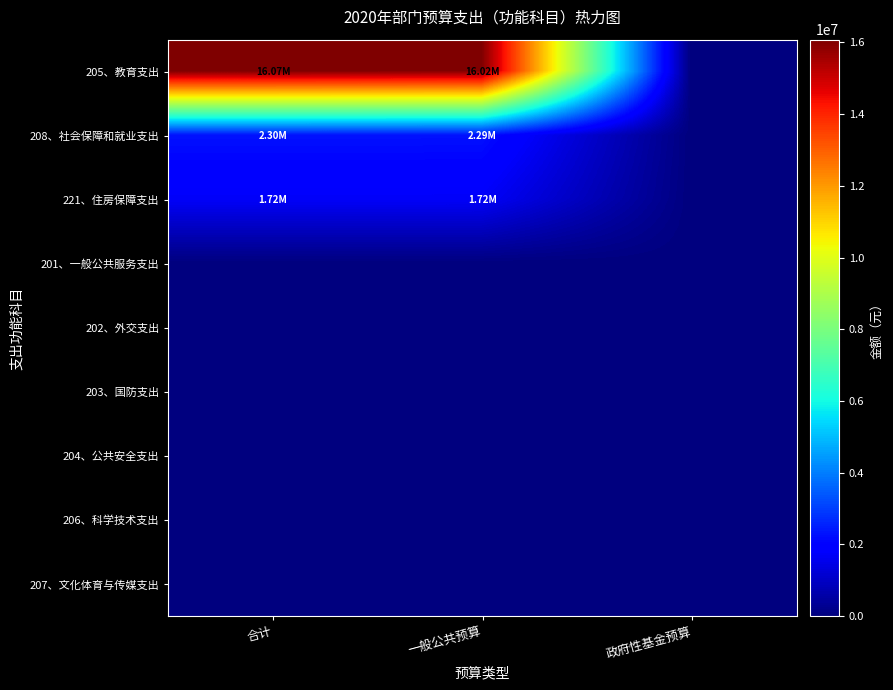

Which series changed the most between 一般公共预算 and 政府性基金预算?

205、教育支出